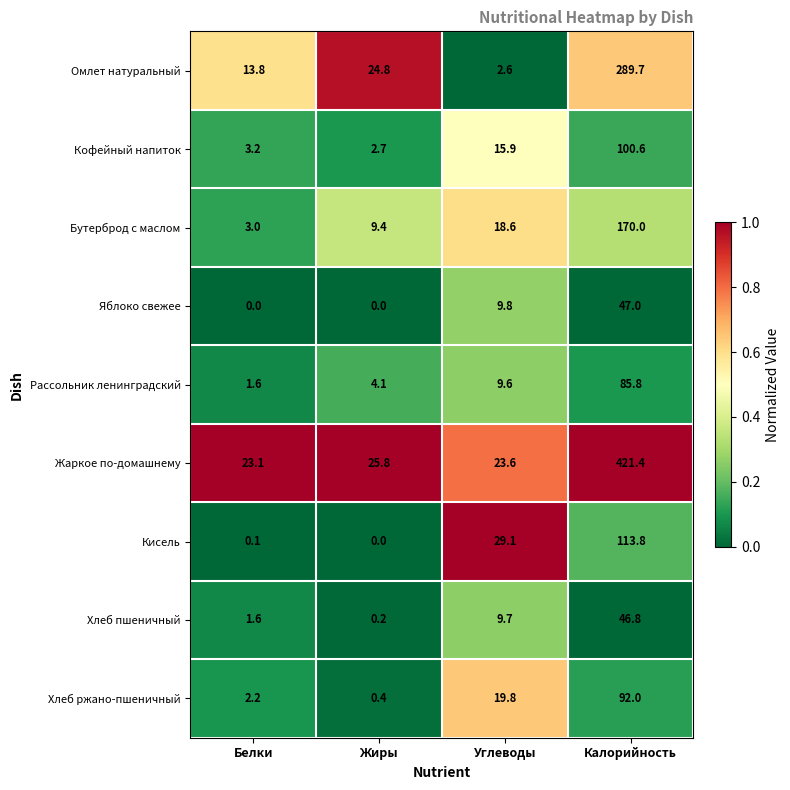

Rank the series by their maximum value, from lowest to highest.

Хлеб пшеничный, Яблоко свежее, Рассольник ленинградский, Хлеб ржано-пшеничный, Кофейный напиток, Кисель, Бутерброд с маслом, Омлет натуральный, Жаркое по-домашнему